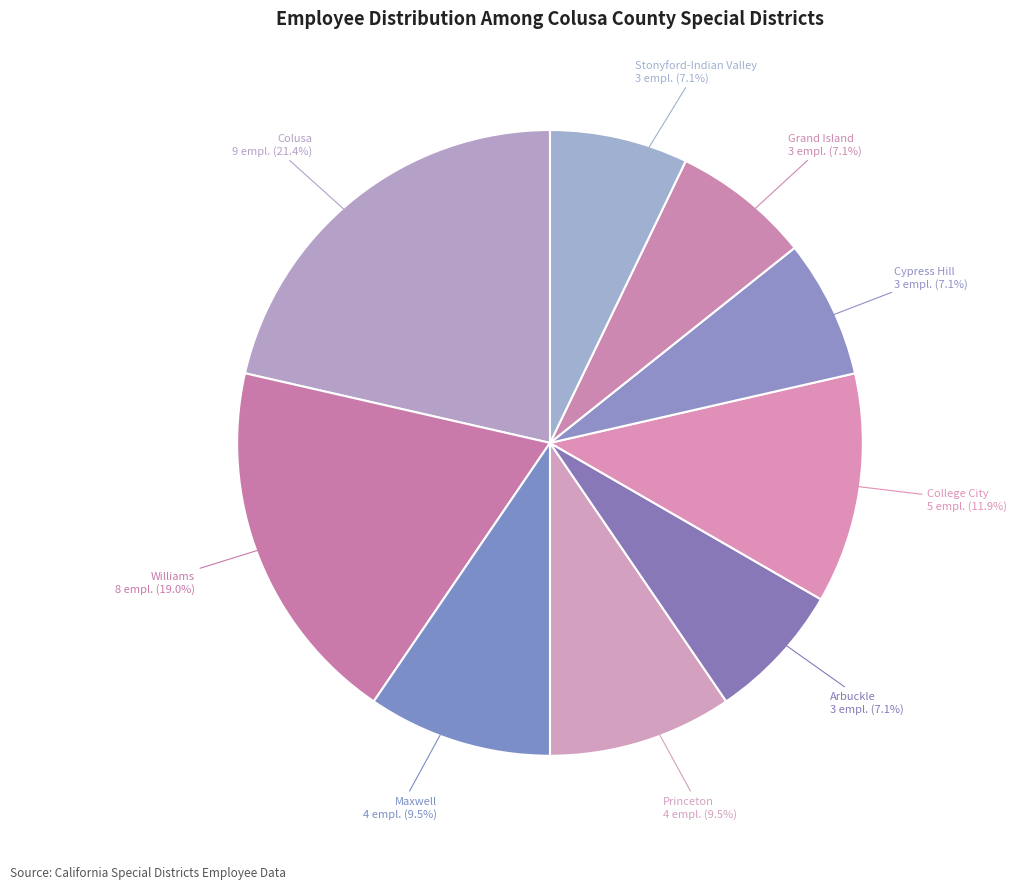

How many slices are in this pie chart?

9